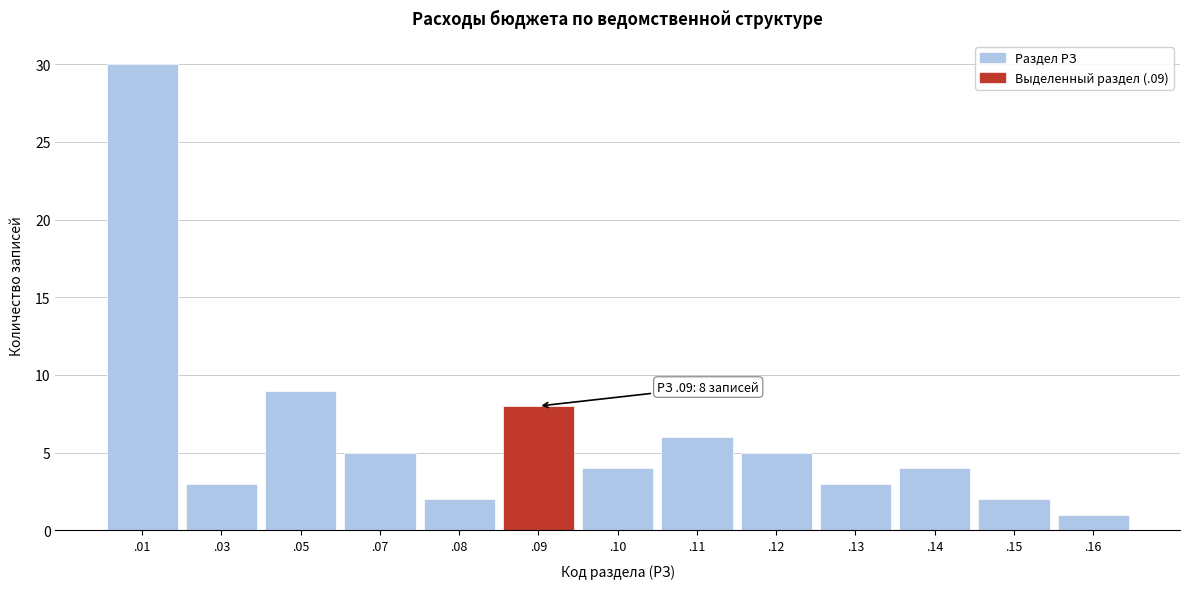

Reading left to right, transcribe all the data shown in this chart.

.01=30	.03=3	.05=9	.07=5	.08=2	.09=8	.10=4	.11=6	.12=5	.13=3	.14=4	.15=2	.16=1